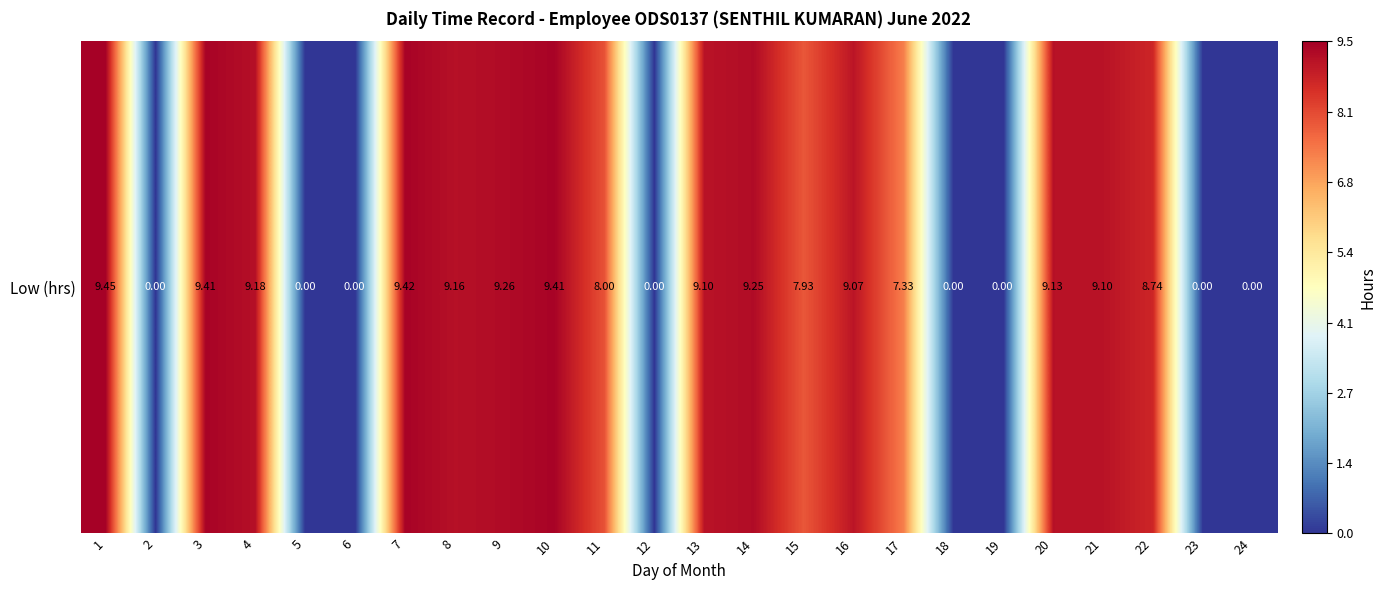

What is the average value?

6.0